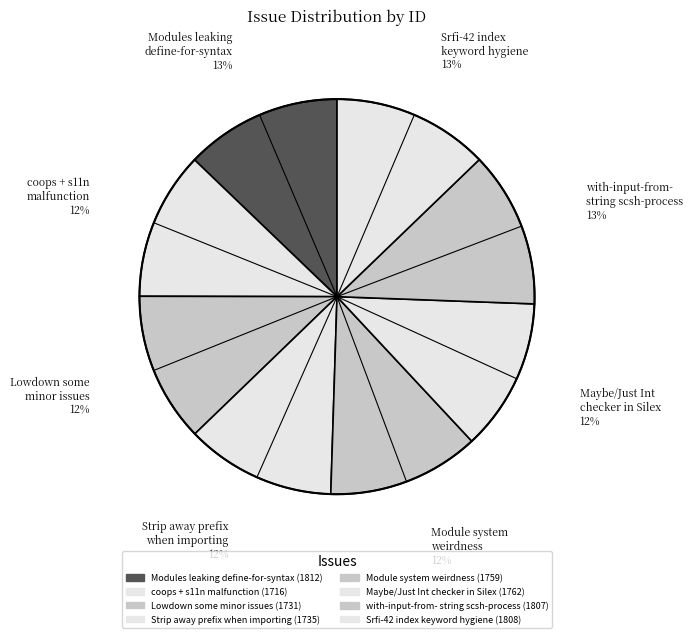

Is there any slice that represents more than half of the pie?

No